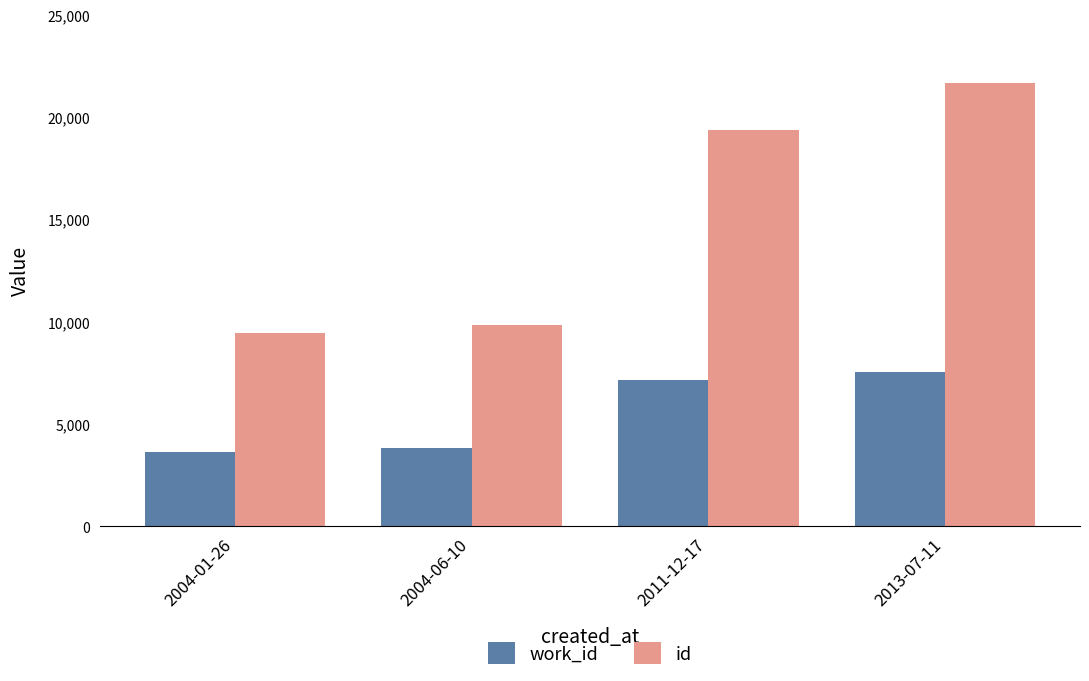

Reading right to left, list all the values displayed in this chart.

work_id: 2013-07-11=7537	2011-12-17=7132	2004-06-10=3829	2004-01-26=3635
id: 2013-07-11=21651	2011-12-17=19352	2004-06-10=9861	2004-01-26=9434